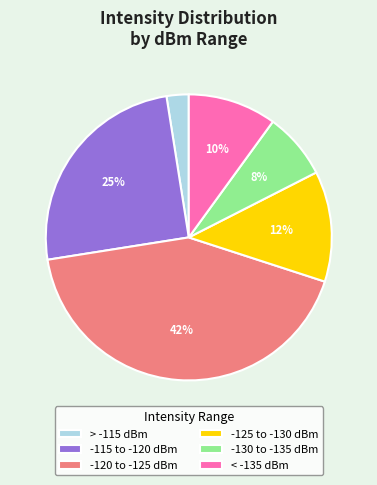

Rank the categories by value from lowest to highest.

> -115 dBm, -130 to -135 dBm, < -135 dBm, -125 to -130 dBm, -115 to -120 dBm, -120 to -125 dBm